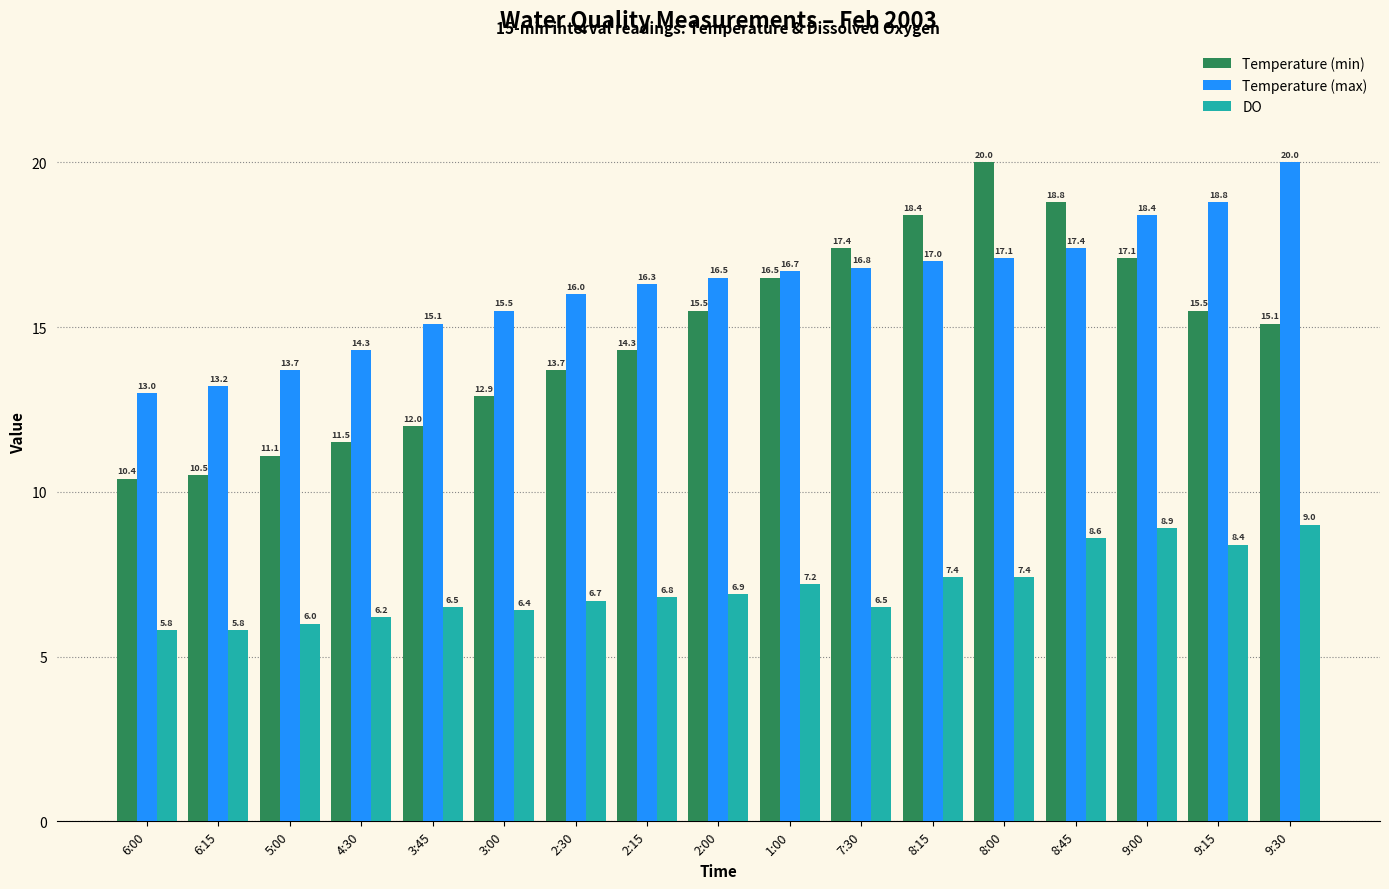

How many bars are there in total?

51